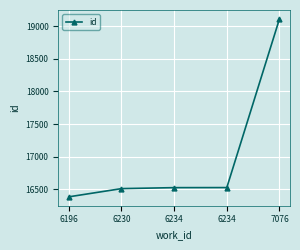

What is the value of the 2nd point from the left?

16508